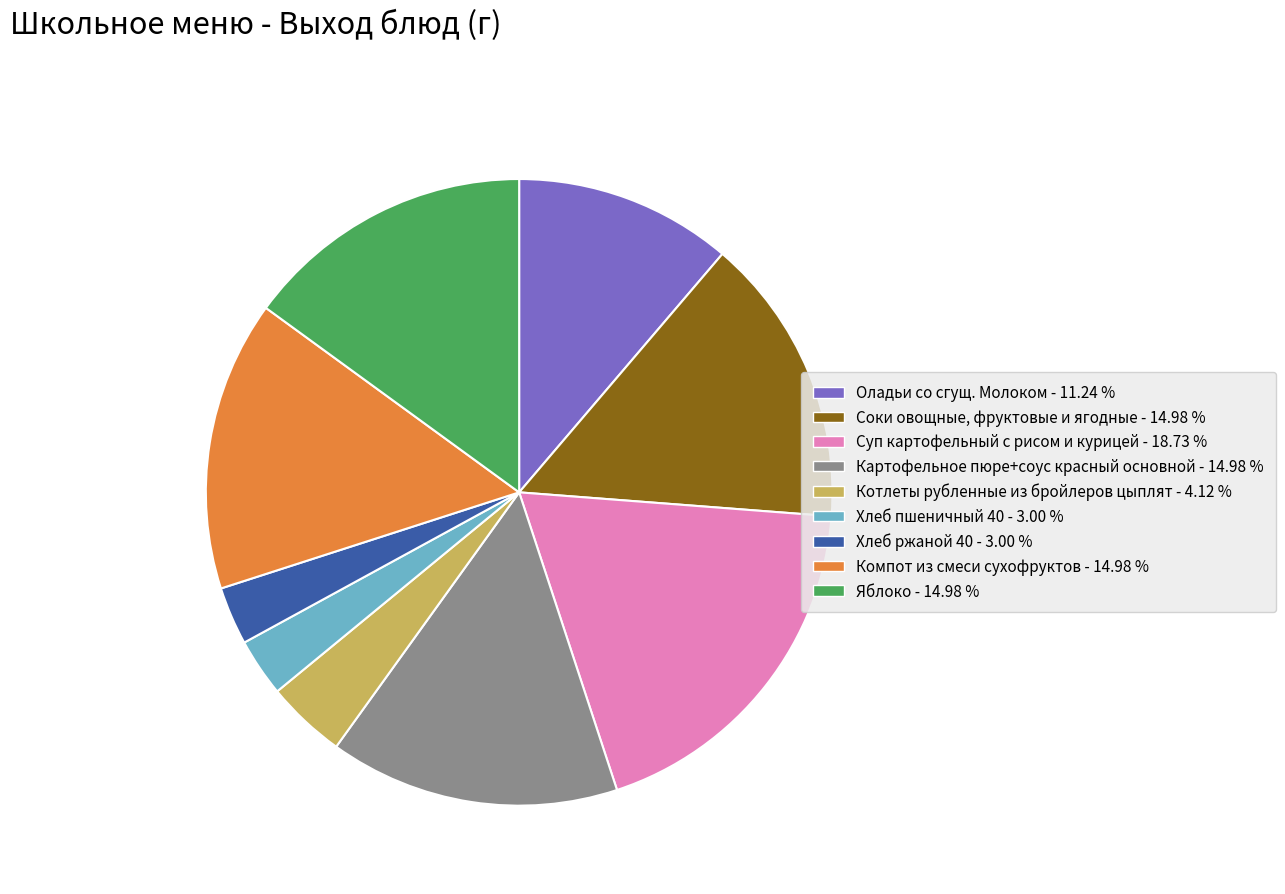

Do Картофельное пюре+соус красный основной and Хлеб пшеничный 40 together represent more than half of the pie?

No